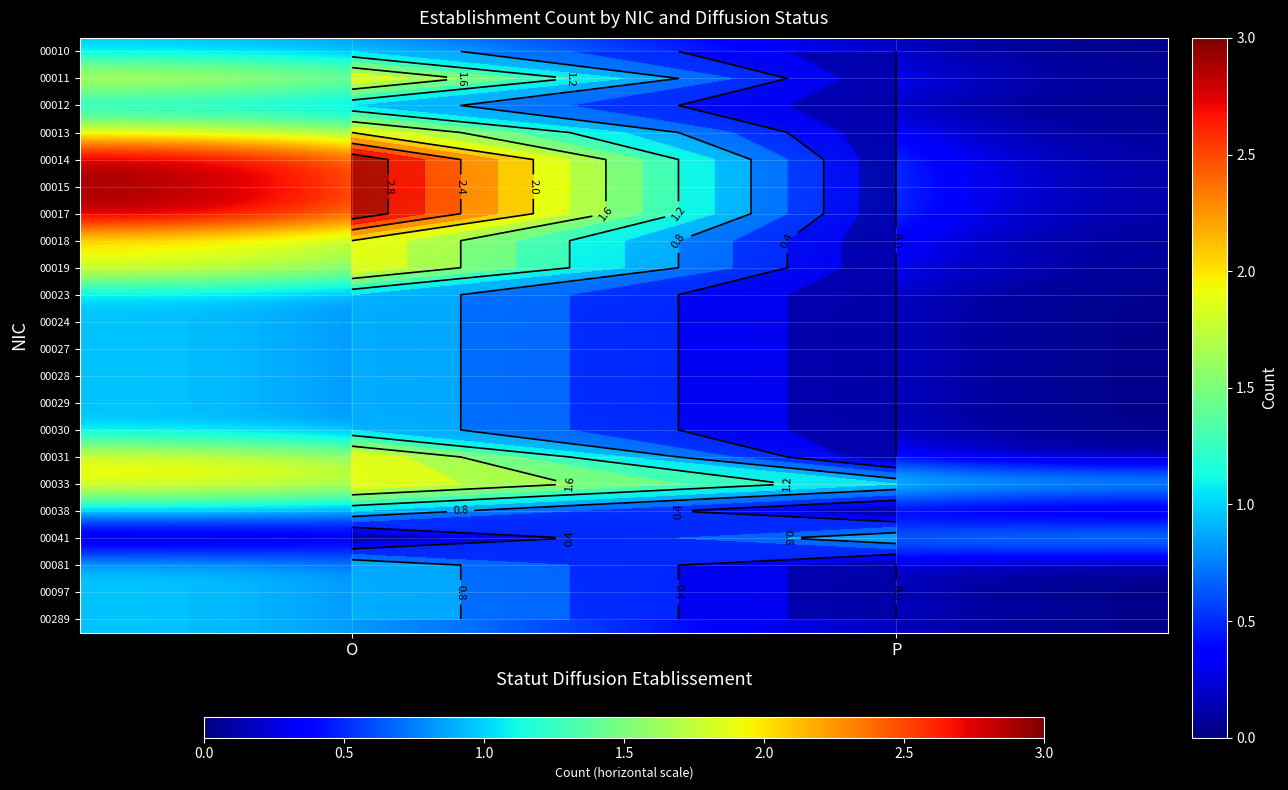

At which category does the chart reach its minimum across all series?

P